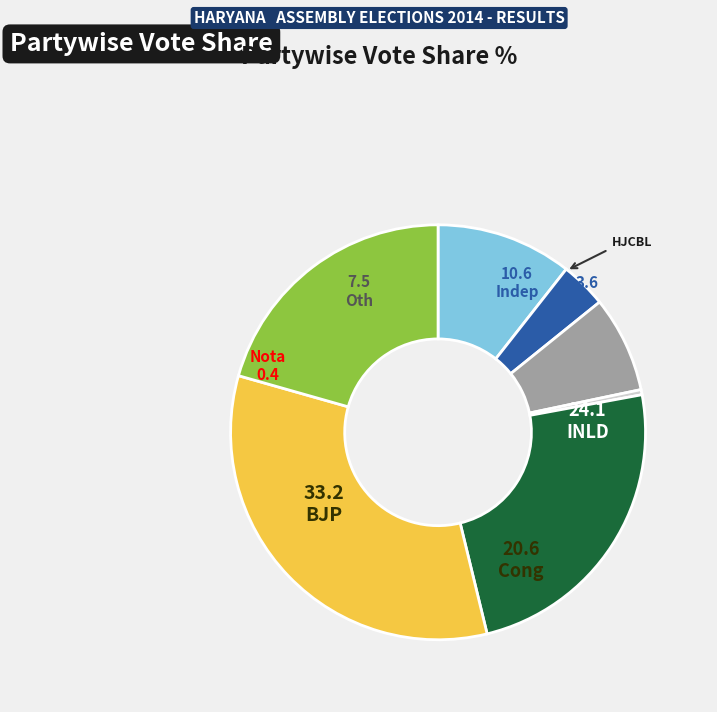

Is there any slice that represents more than half of the pie?

No